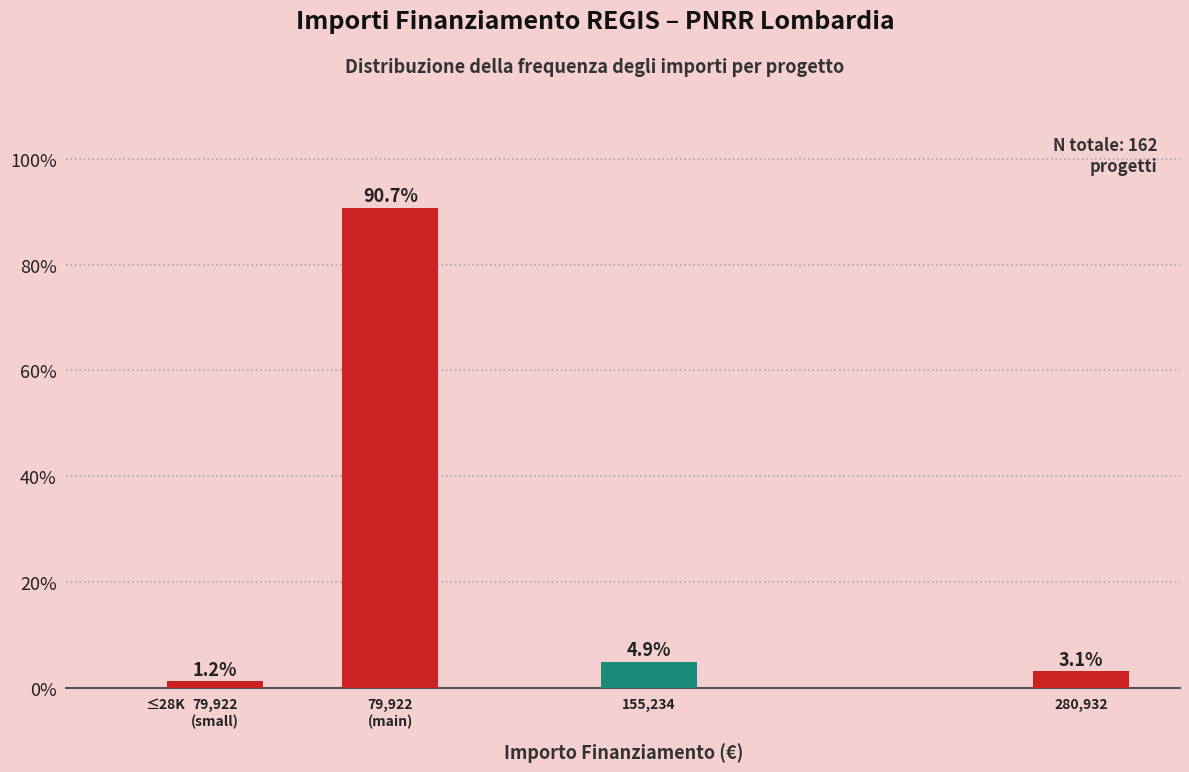

True or false: the data shows 0.0 at ≤28K.

True